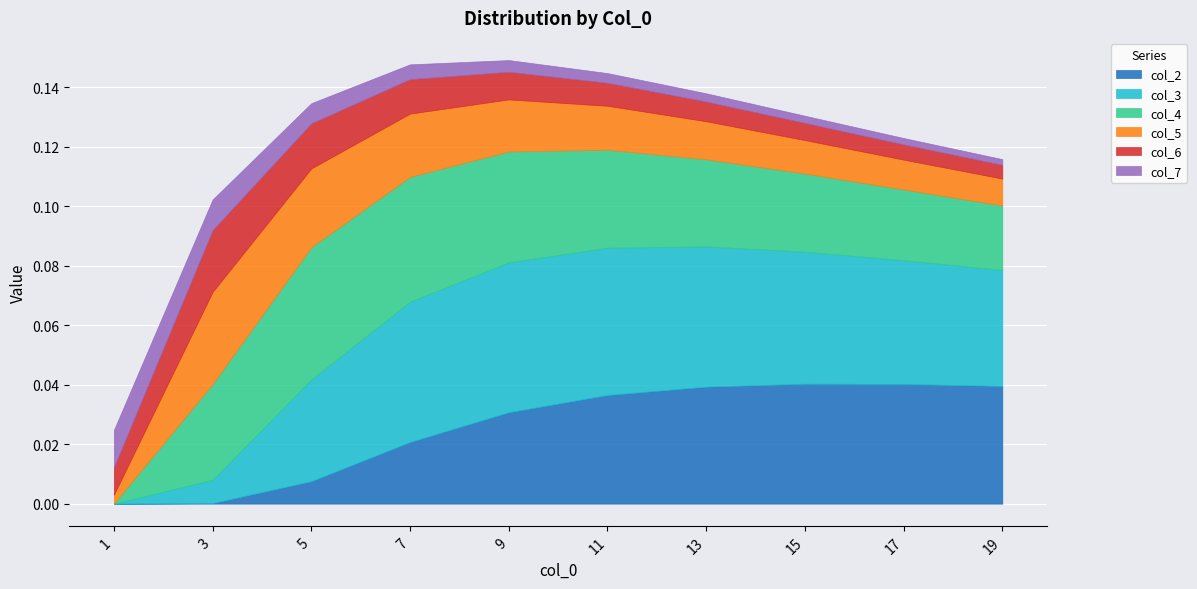

How many col_5 values are between 0 and 1?

10